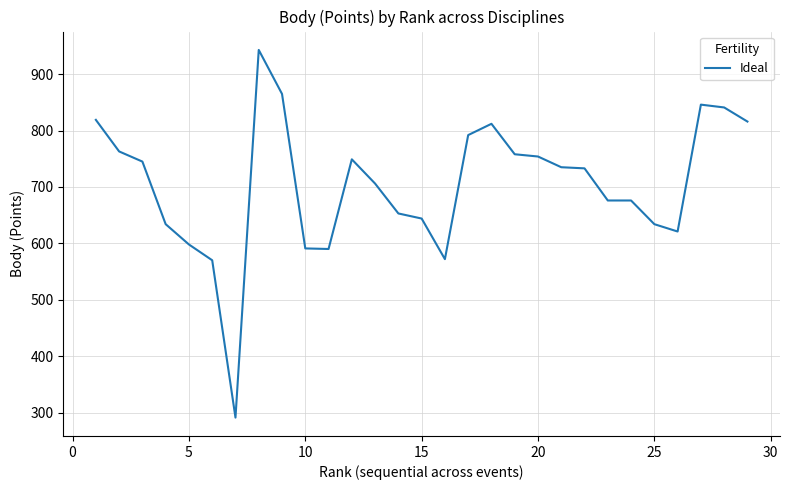

What is the minimum value shown in the chart?

291